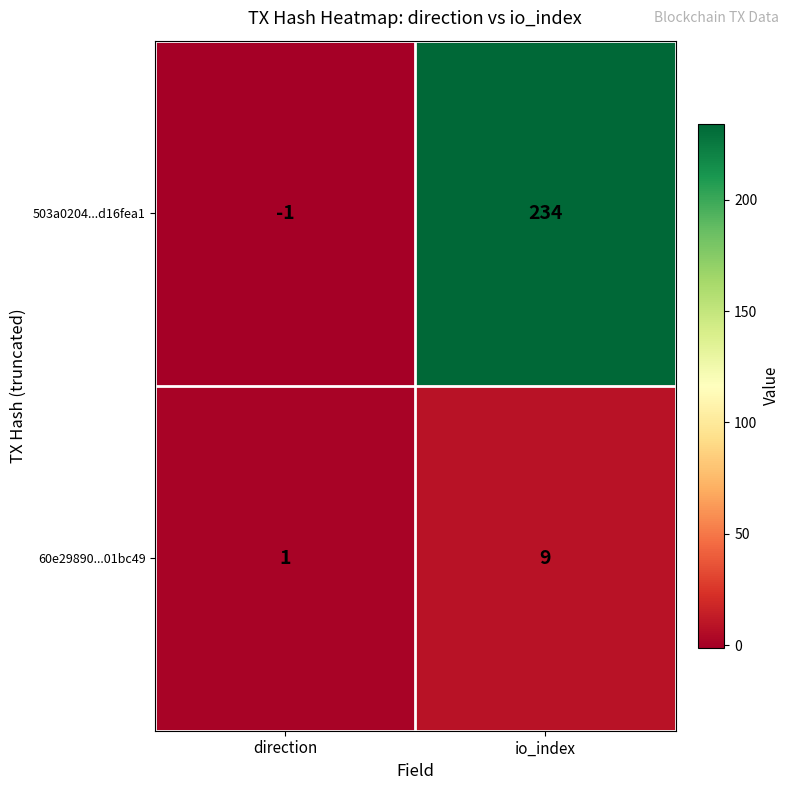

How many values in the 60e29890...01bc49 series are below 9?

1